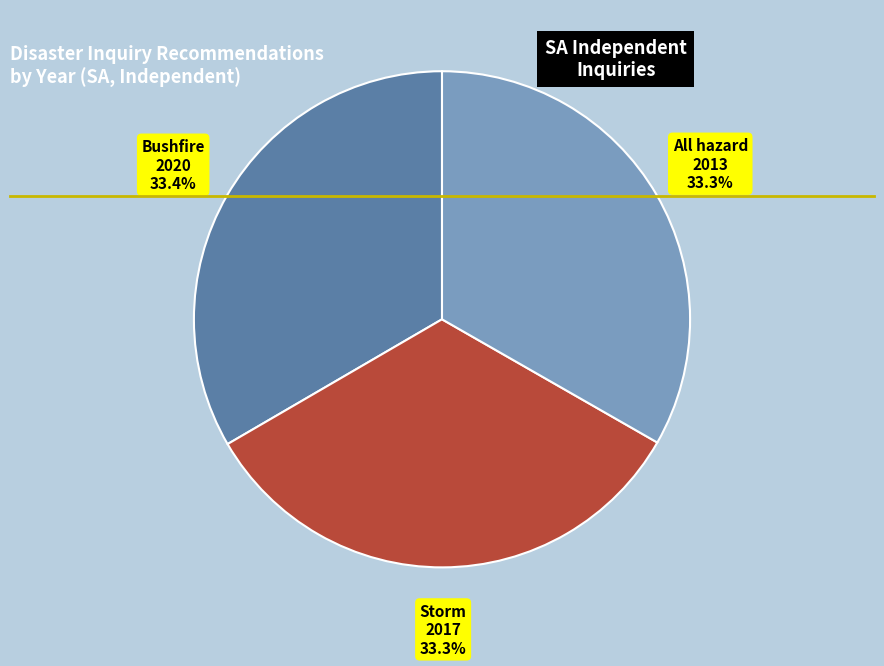

Do Storm 2017 and All hazard 2013 together represent more than half of the pie?

Yes